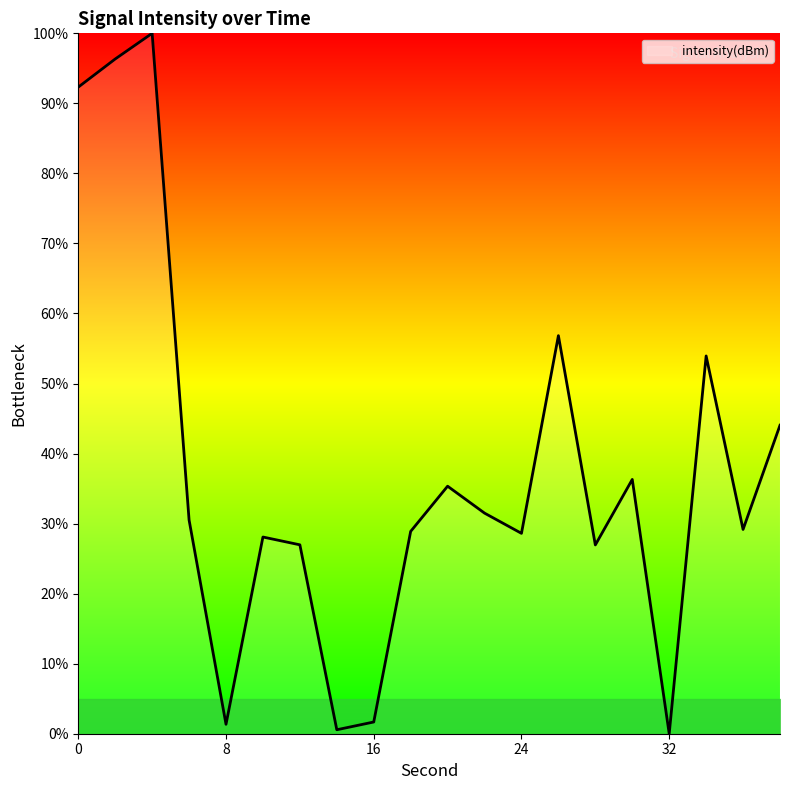

Count the number of data series in this chart.

1